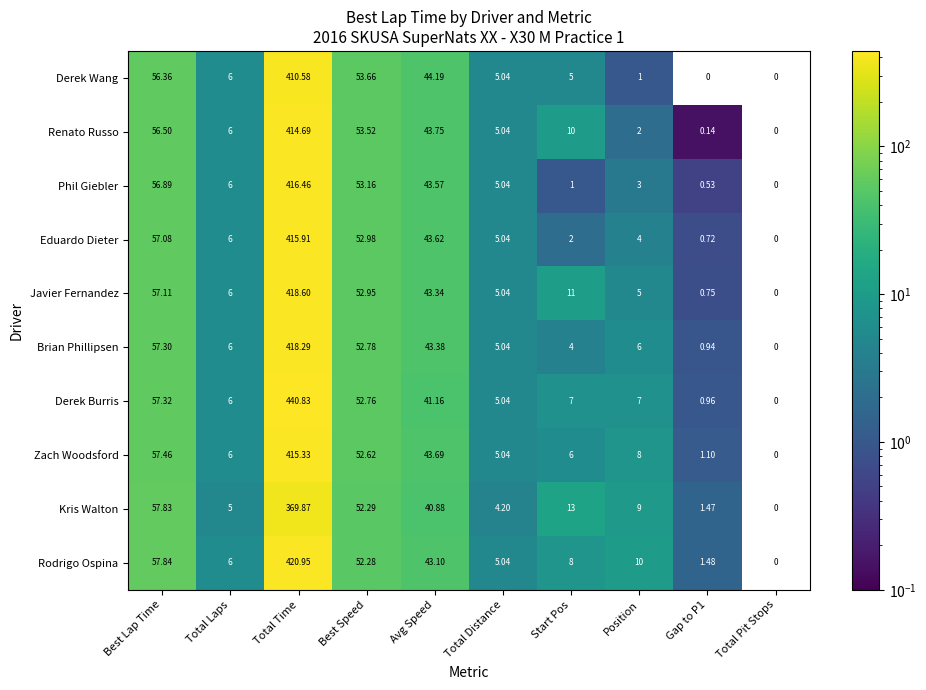

Which series has the largest total across all categories?

Derek Burris